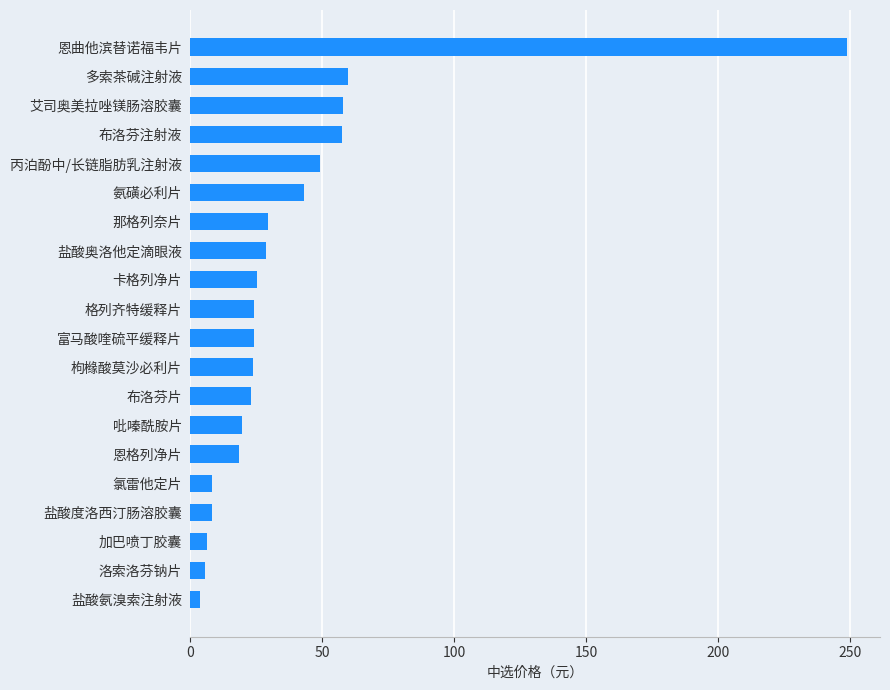

The value at 布洛芬片 is 32.3. True or false?

False